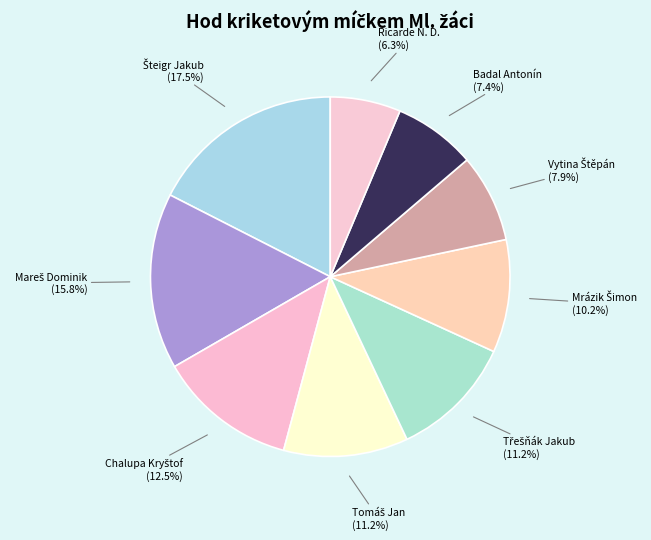

How many slices are in this pie chart?

9